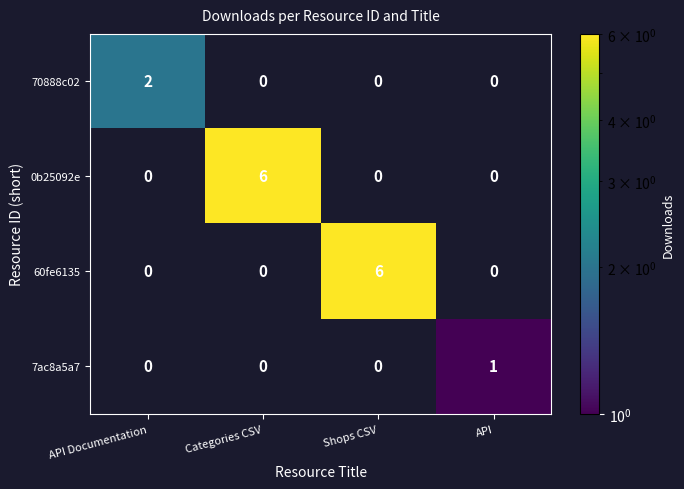

True or false: 0b25092e has a value of 6 at Categories CSV.

True